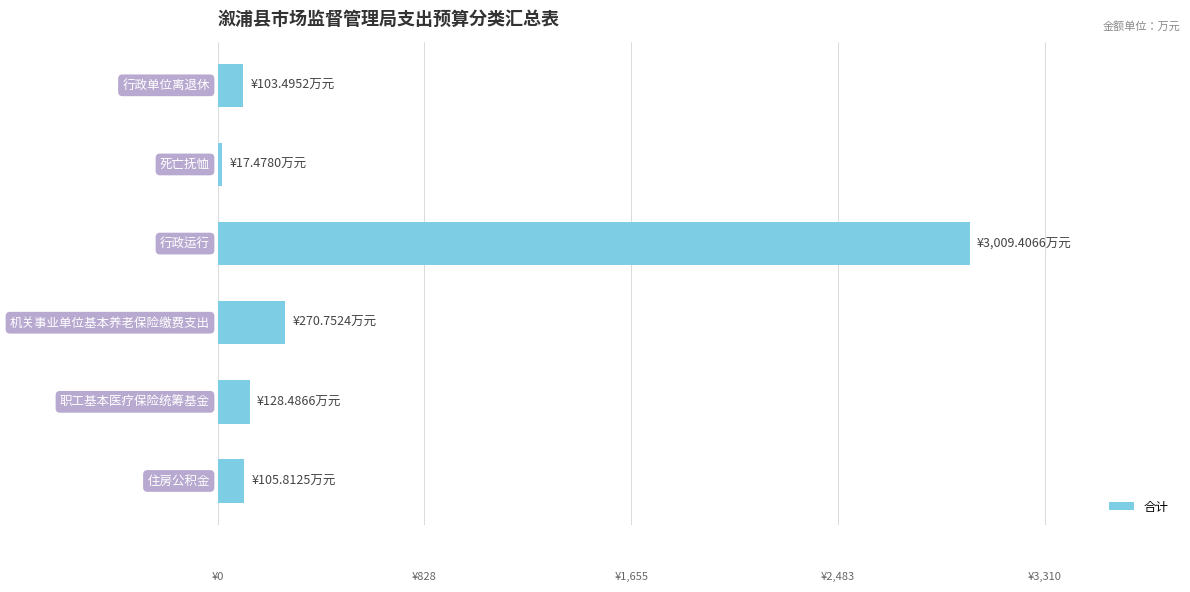

Count the number of values greater than 128.

3